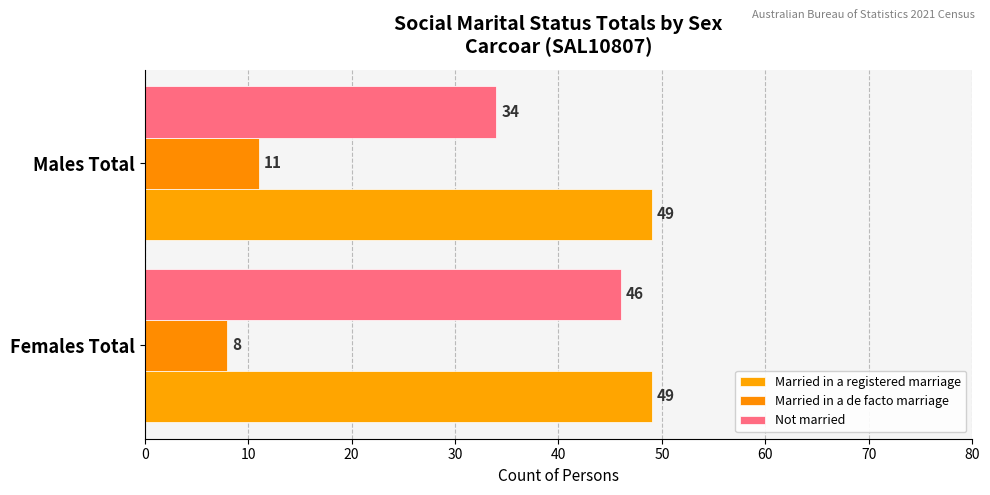

Reading left to right, list all the values displayed in this chart.

Married in a registered marriage: 0.3	0.3
Married in a de facto marriage: 11.0	8.0
Not married: 34.0	46.0